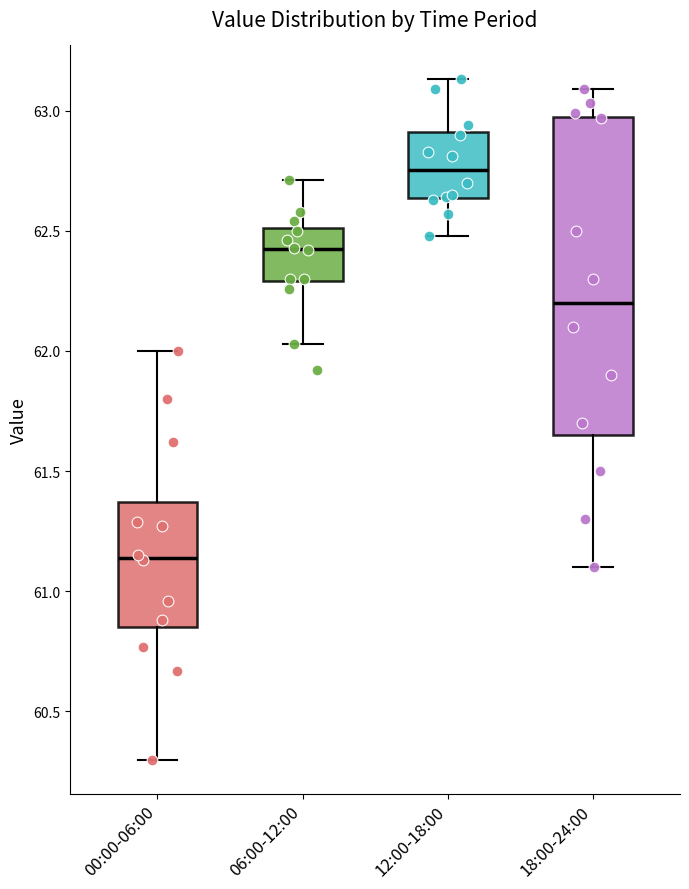

Reading left to right, read every box against the y-axis: the position of its median line, the range the box covers, and the ends of its whiskers. The values are not printed on the chart, so give them approximately, as read against the axis.

00:00-06:00: median 61.15, box 60.85 to 61.35, whiskers 60.30 to 62.00
06:00-12:00: median 62.45, box 62.30 to 62.50, whiskers 62.05 to 62.70
12:00-18:00: median 62.75, box 62.65 to 62.90, whiskers 62.50 to 63.15
18:00-24:00: median 62.20, box 61.65 to 63.00, whiskers 61.10 to 63.10